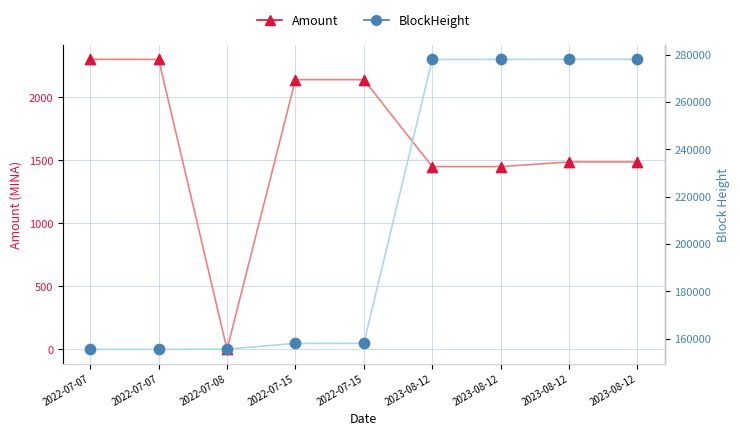

What is the total value across all series at 2022-07-15?

160175.6